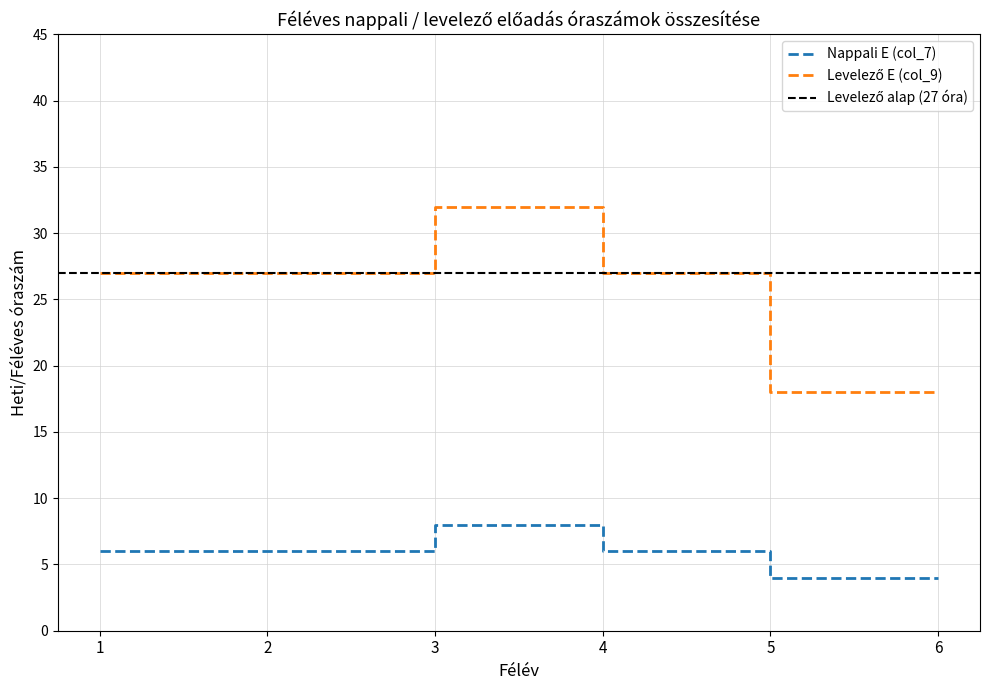

What is the difference between the Nappali E (col_7) values at 6 and 2?

2